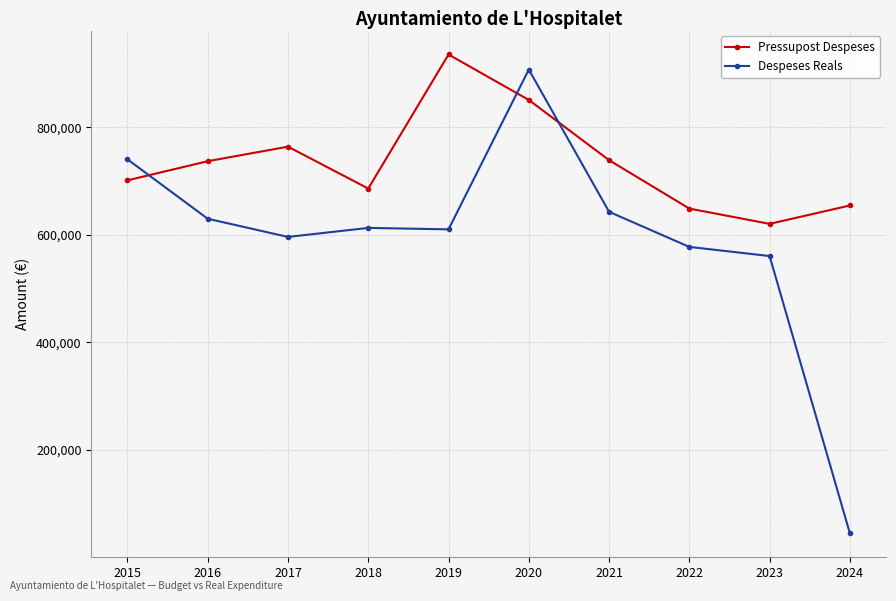

Rank the series at 2023 from highest to lowest value.

Pressupost Despeses, Despeses Reals